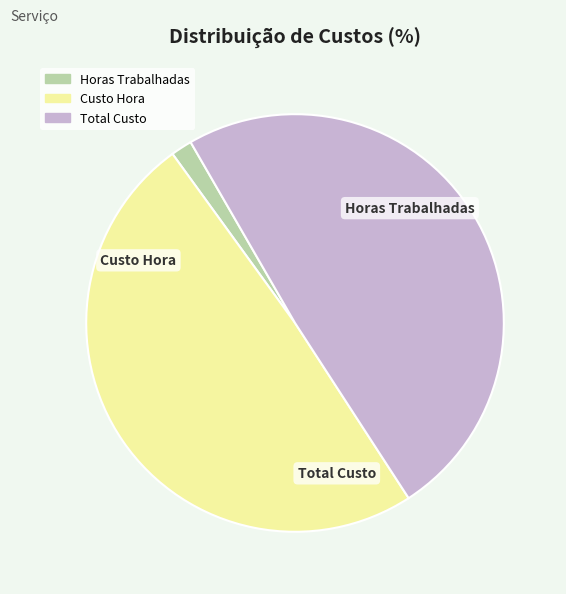

Is there a majority slice in this chart?

No